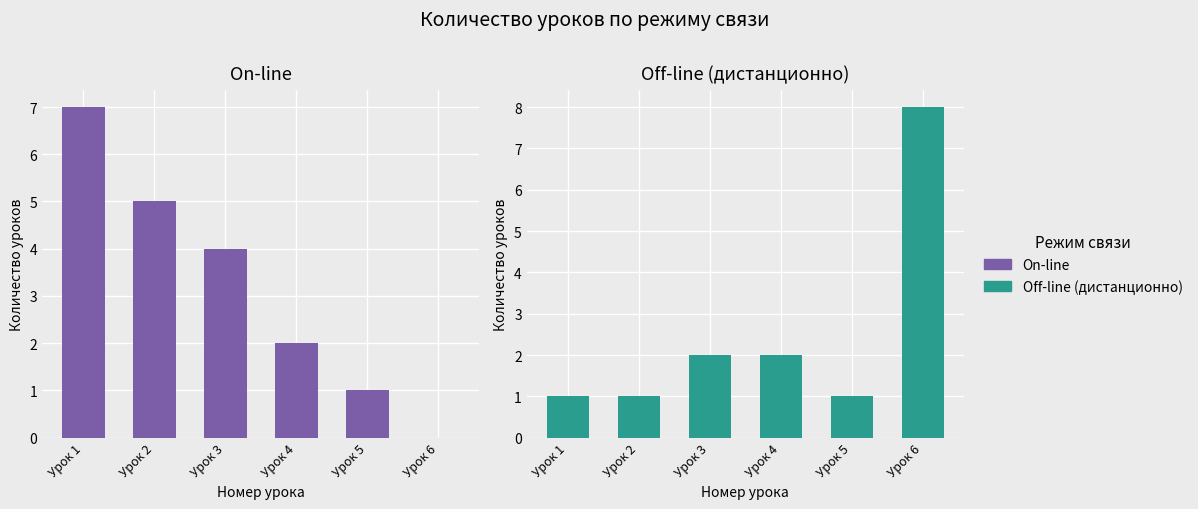

The Off-line (дистанционно) series shows 1 at Урок 1. True or false?

True